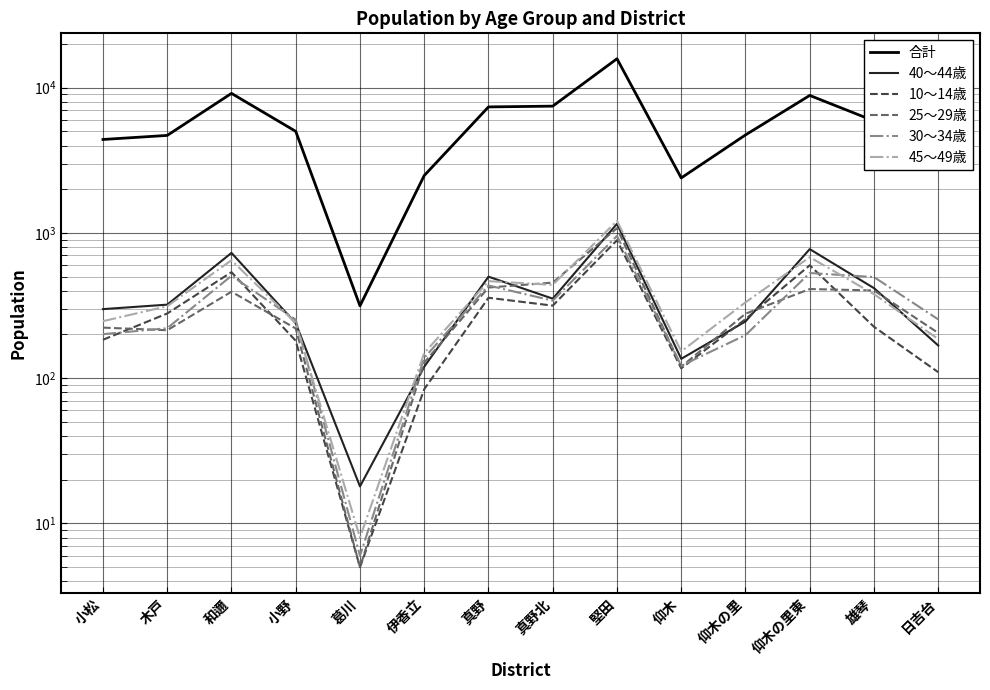

Reading left to right, transcribe all the data shown in this chart.

合計: 4401	4694	9139	5007	315	2485	7374	7465	15822	2393	4730	8846	5909	4122
40～44歳: 299	321	729	239	18	120	500	353	1156	136	246	774	417	168
10～14歳: 184	279	537	181	5	84	358	316	891	117	255	599	226	110
25～29歳: 223	214	394	220	5	128	421	455	1079	120	278	411	402	205
30～34歳: 201	221	507	253	6	138	435	342	954	122	198	530	497	254
45～49歳: 247	313	649	240	8	149	466	439	1212	153	333	681	379	186